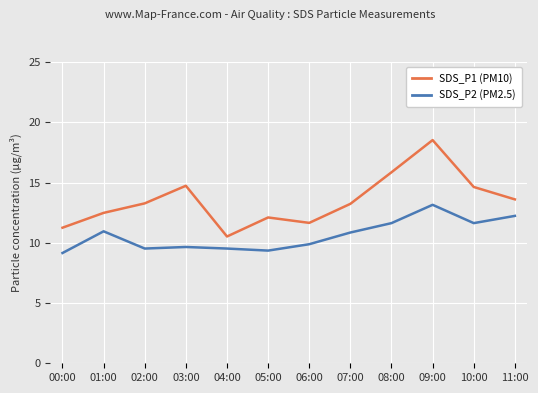

True or false: SDS_P1 (PM10) and SDS_P2 (PM2.5) cross at least once.

False